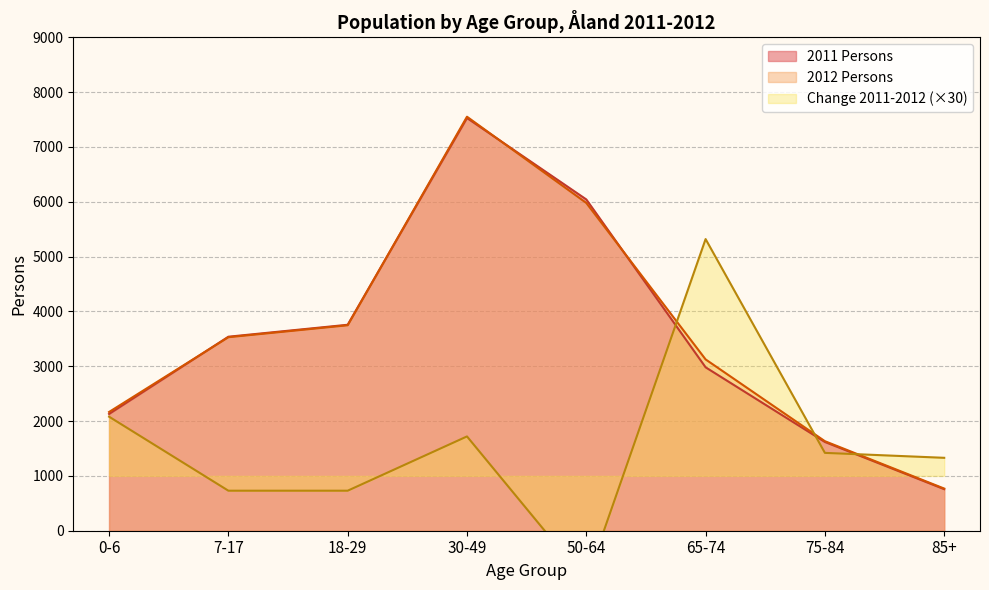

The value of 2012 Persons at 7-17 is 1412. True or false?

False